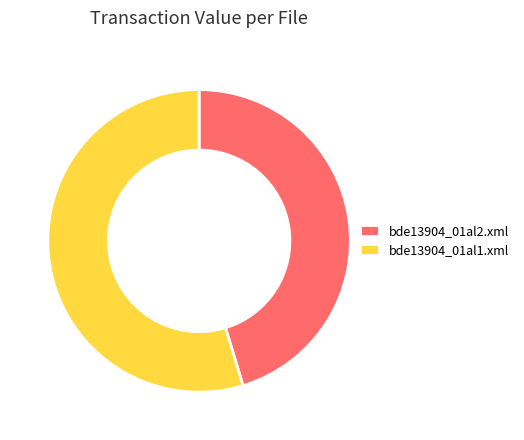

Is bde13904_01al1.xml the majority of the pie?

Yes